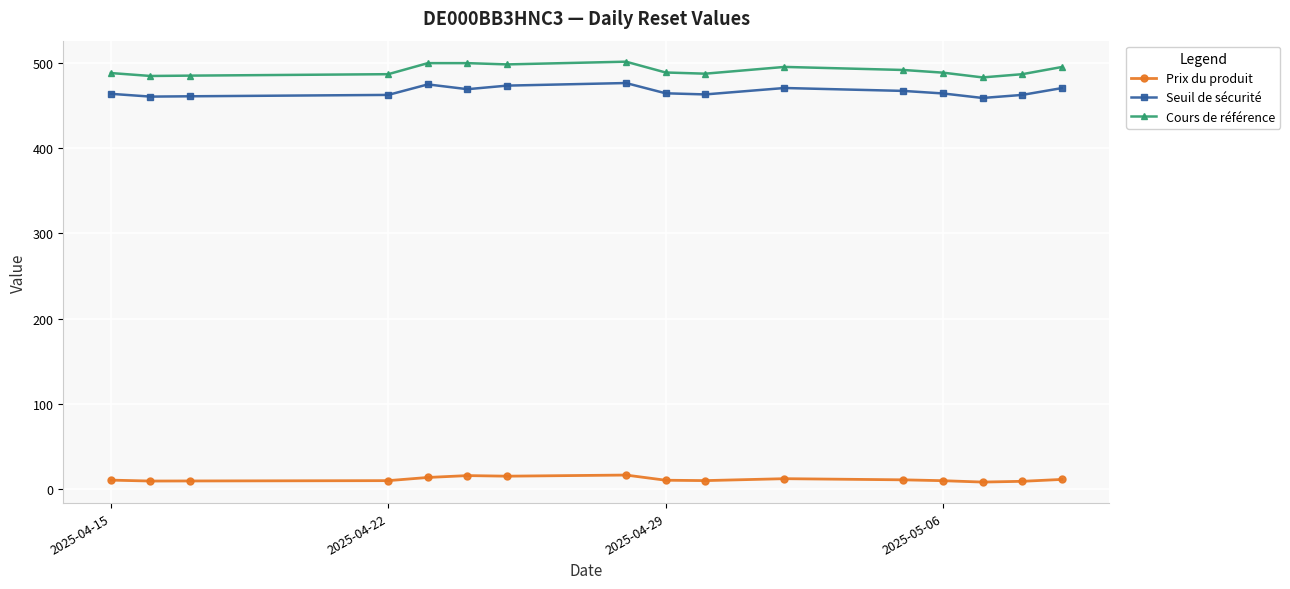

How many lines are shown in the chart?

3